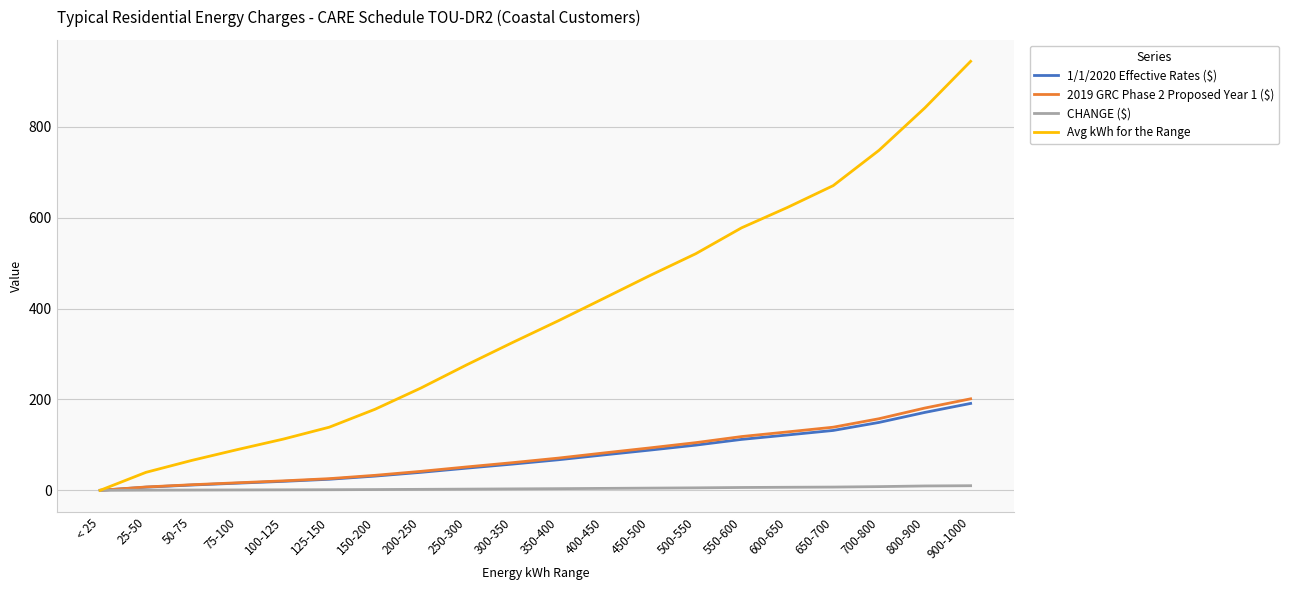

List the labels in order of Avg kWh for the Range value, smallest first.

< 25, 25-50, 50-75, 75-100, 100-125, 125-150, 150-200, 200-250, 250-300, 300-350, 350-400, 400-450, 450-500, 500-550, 550-600, 600-650, 650-700, 700-800, 800-900, 900-1000